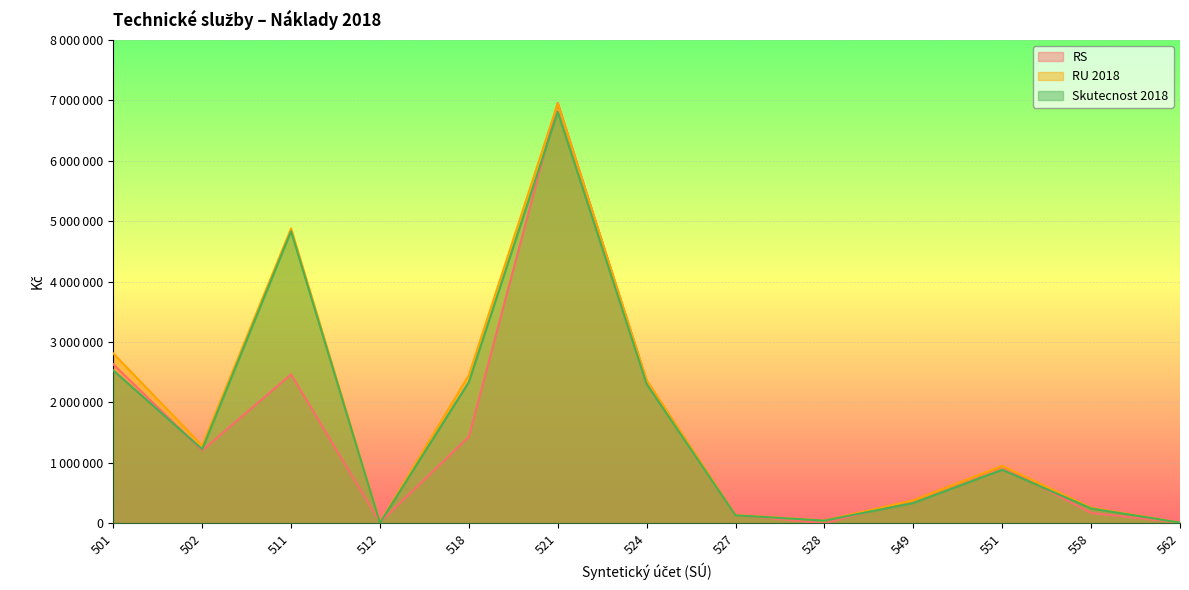

How many intersections are there between RS and Skutecnost 2018?

7